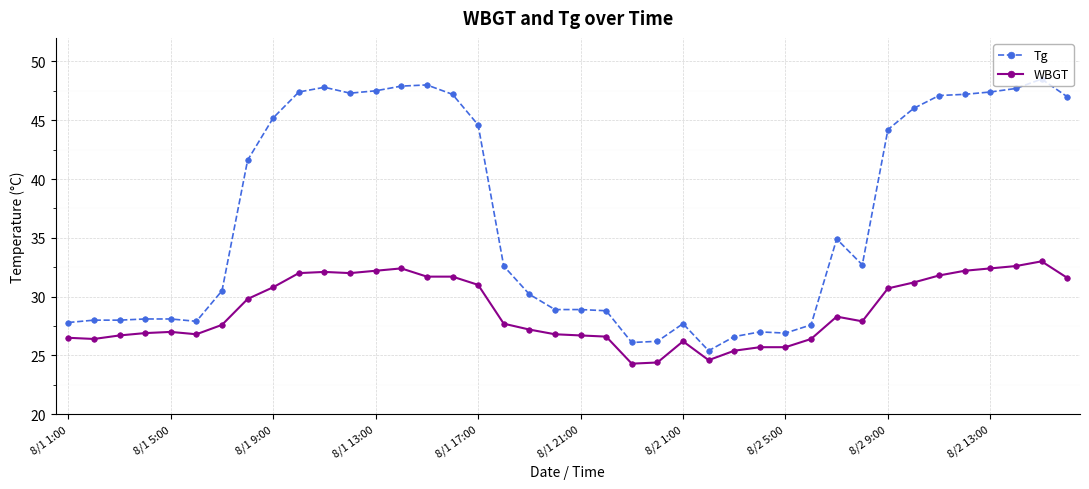

What is the value of the WBGT point at the 22nd from the left?

26.6